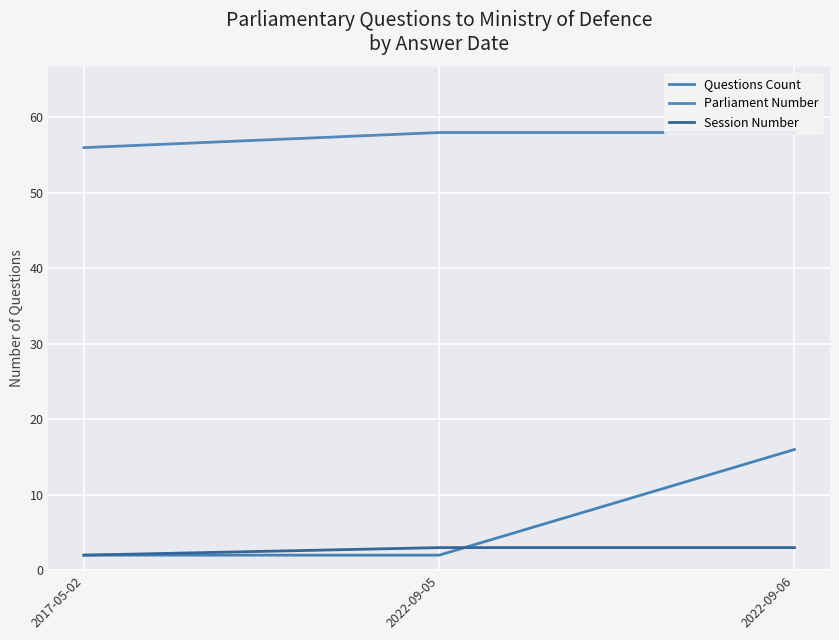

How many lines are shown in the chart?

3